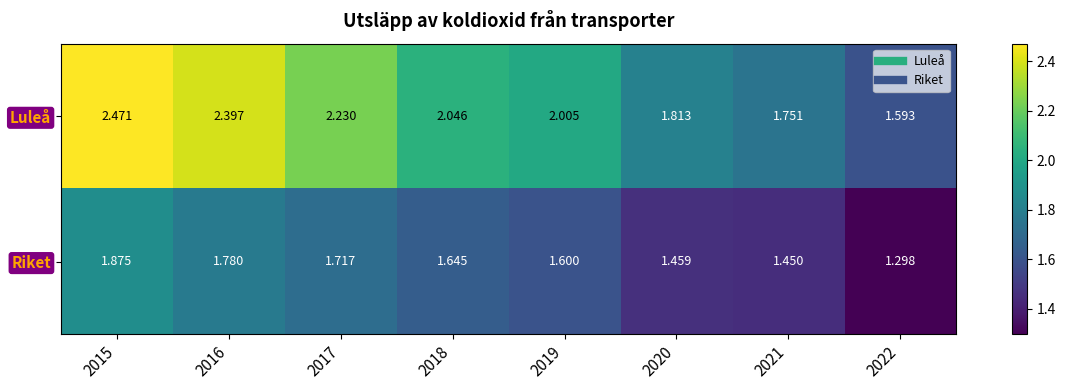

What is the total value across all series at 2016?

4.2